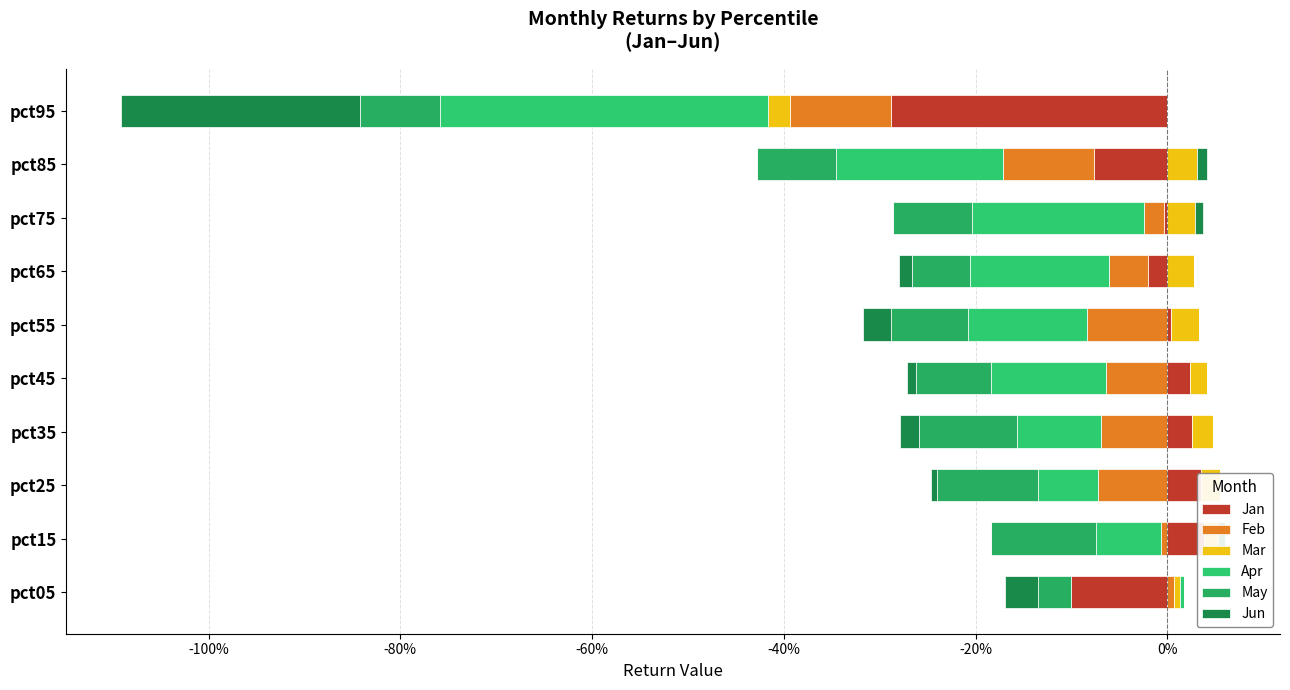

Is it true that May equals 0.1 at -20%?

False